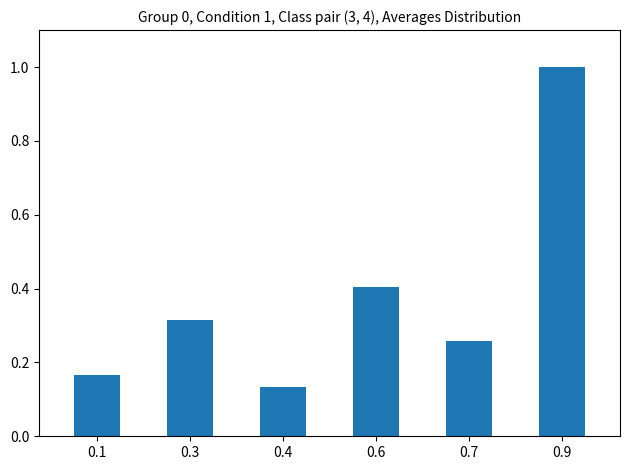

List the labels in order of value, largest first.

0.9, 0.6, 0.3, 0.7, 0.1, 0.4